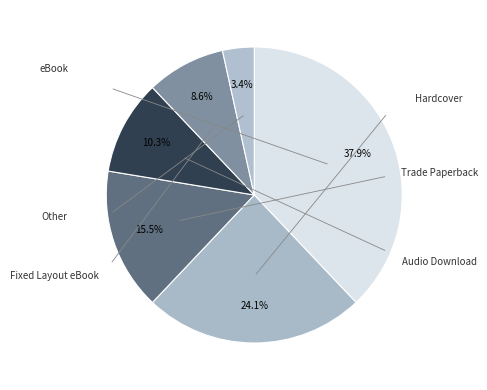

Rank the categories by value from highest to lowest.

eBook, Hardcover, Trade Paperback, Audio Download, Fixed Layout eBook, Other